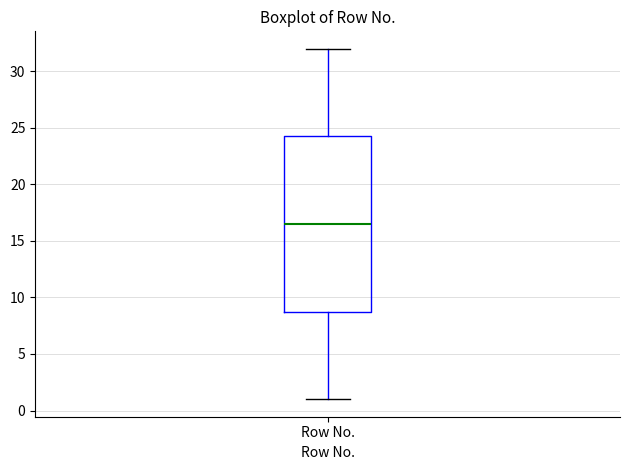

Read this box plot against the y-axis: the position of the median line, the range covered by the box, and the ends of both whiskers. The values are not printed on the chart, so give them approximately, as read against the axis.

median 16.5, box 9.0 to 24.5, whiskers 1.0 to 32.0